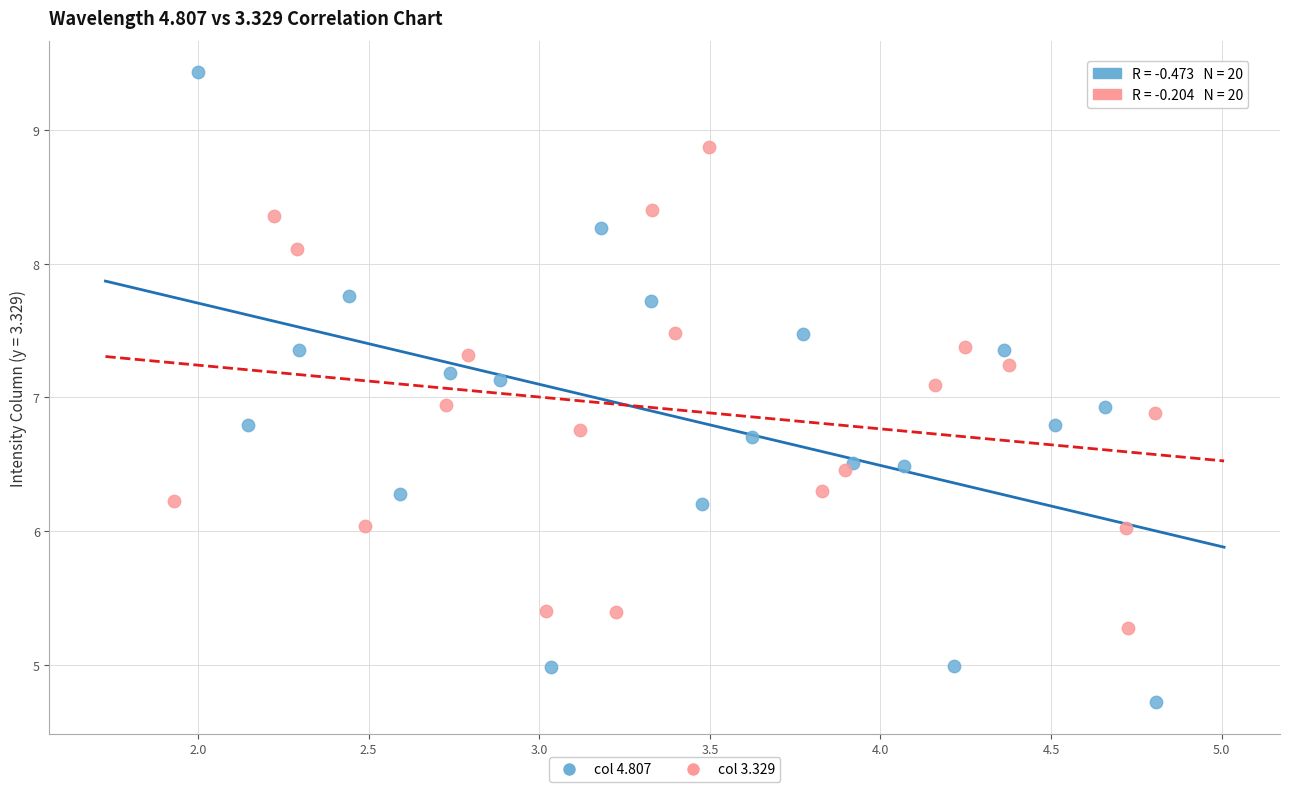

Which series reaches the maximum Y coordinate?

col 4.807